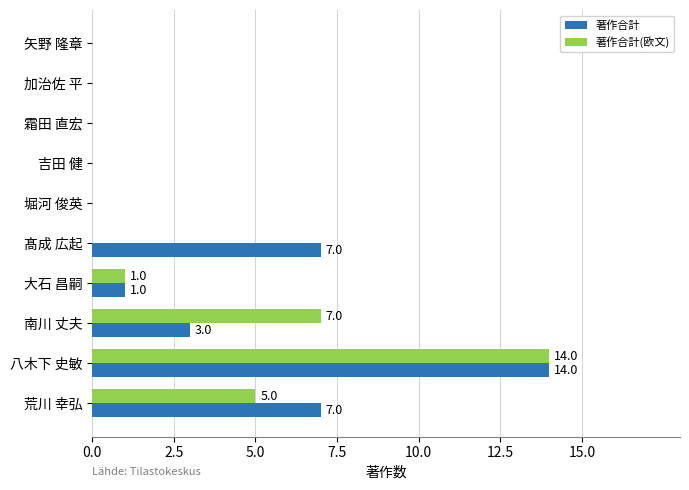

What is the sum of all 著作合計(欧文) values?

27